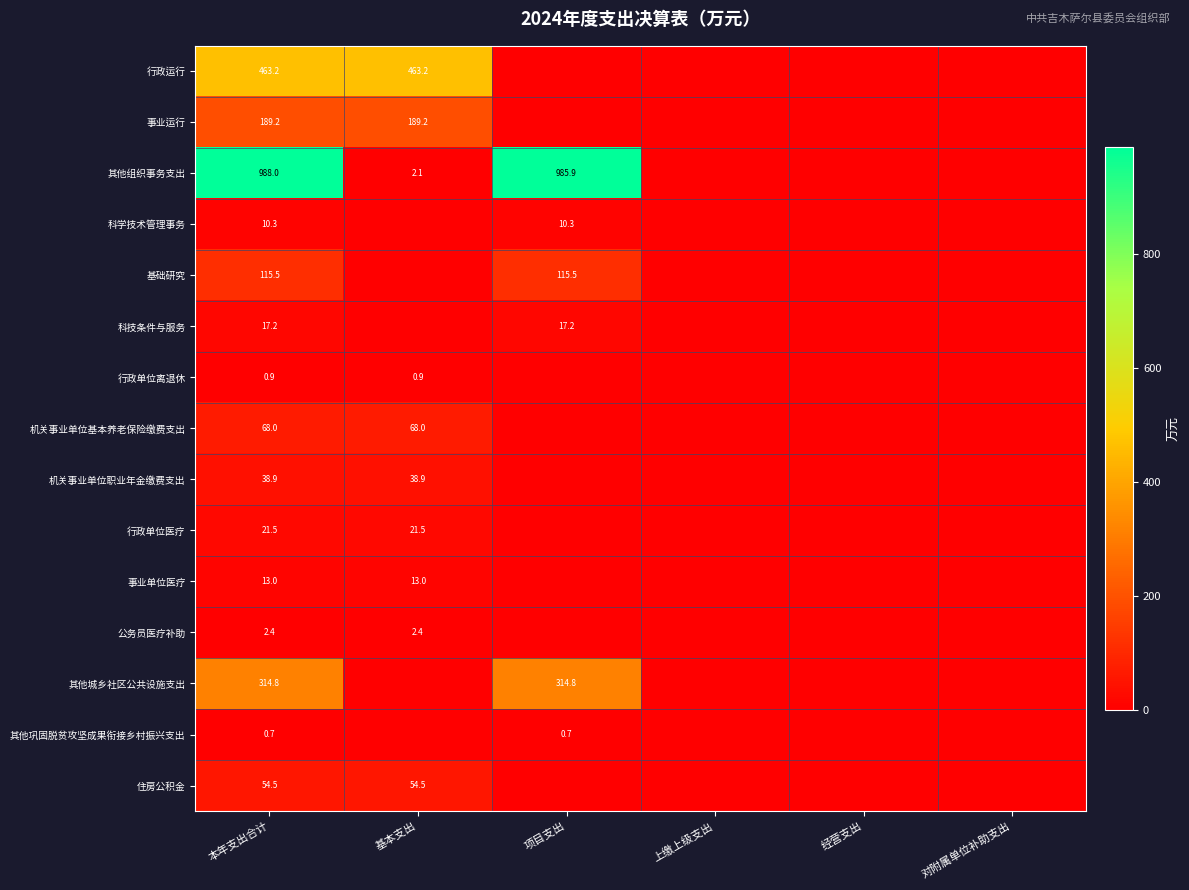

At which category is the sum across all series the highest?

本年支出合计